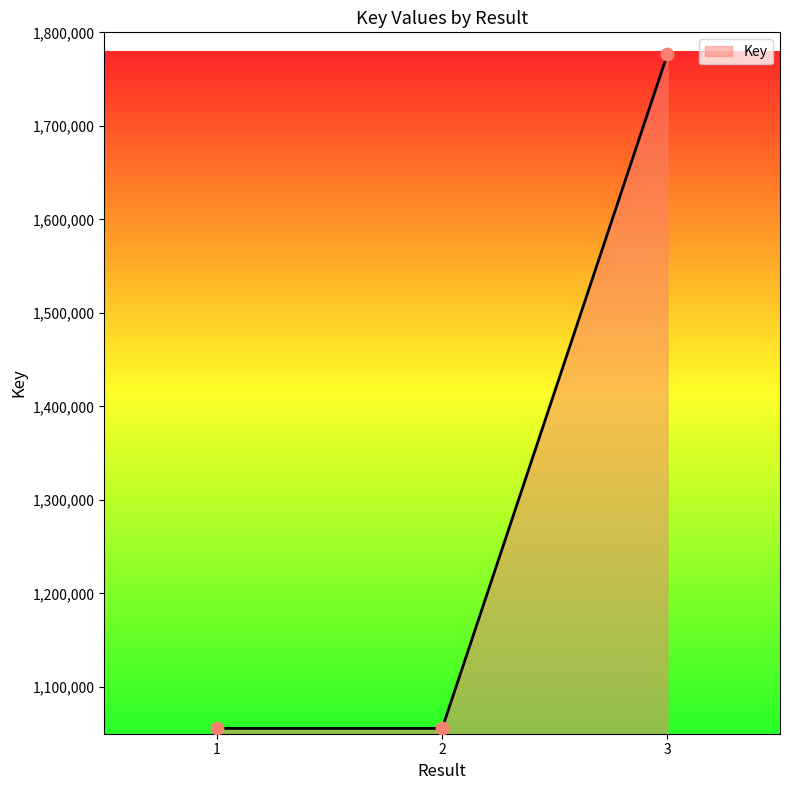

Which has a higher value, 2 or 3?

3